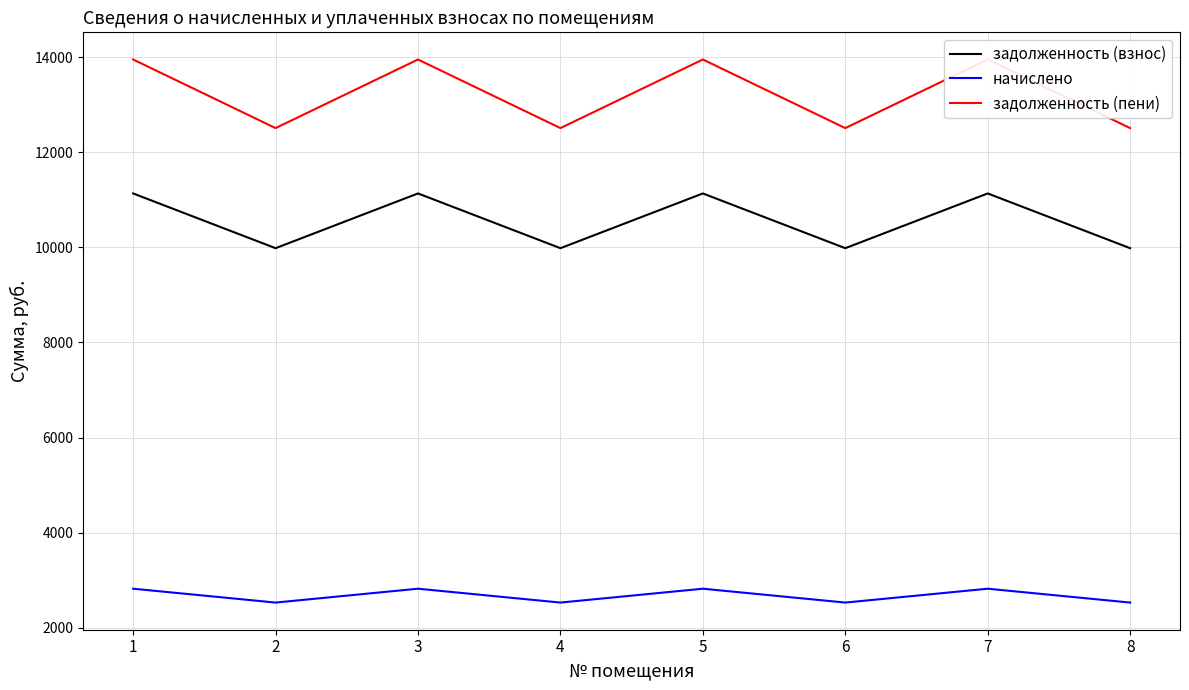

The value of начислено at 7 is 2818.8. True or false?

True